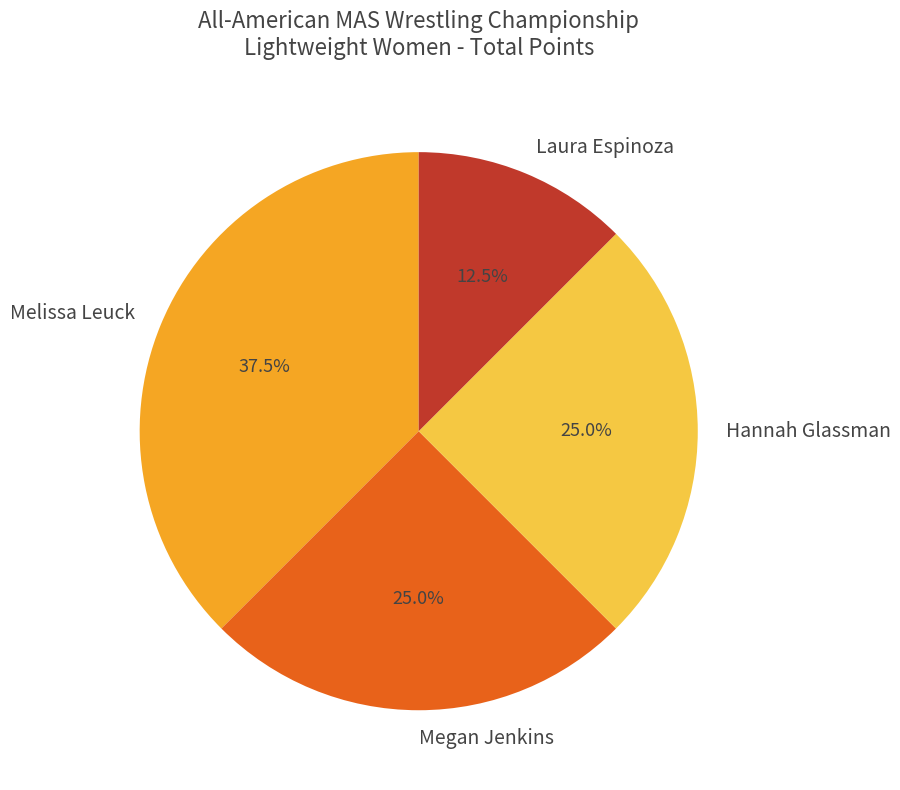

What is the total percentage of Laura Espinoza and Hannah Glassman?

37.5%